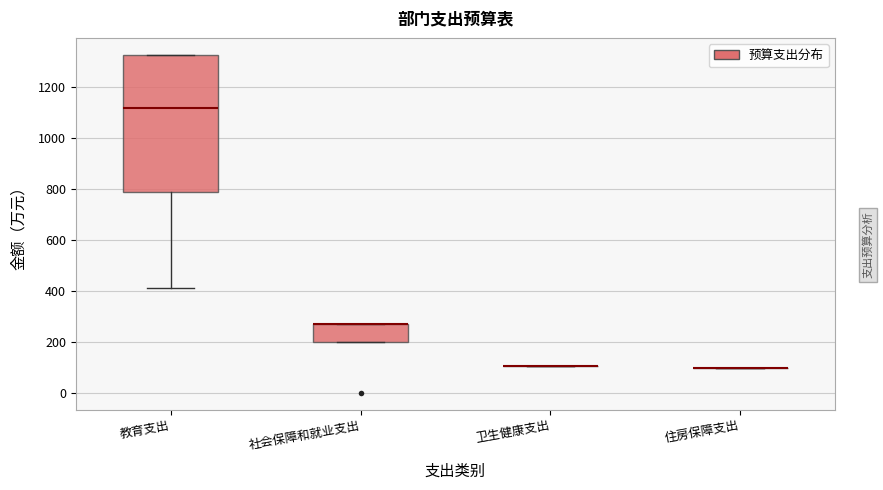

Where is the lower edge of the box for 教育支出 on the y-axis? The values are not printed on the chart, so give them approximately, as read against the axis.

780